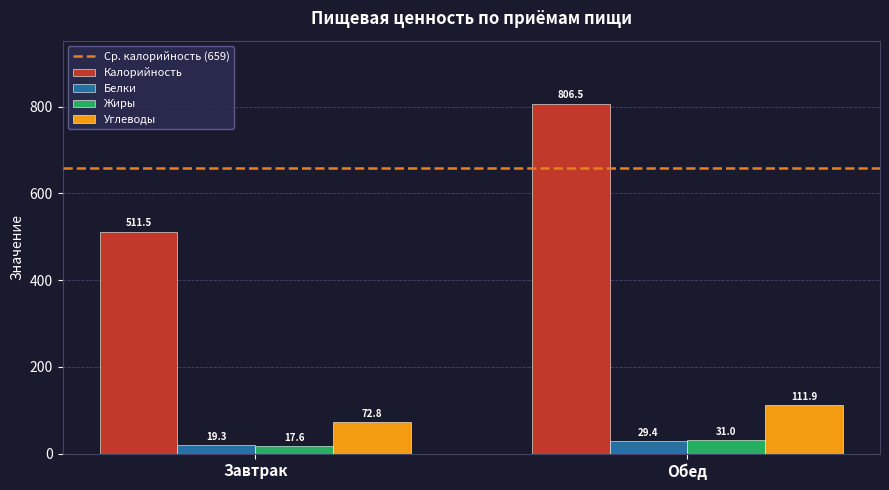

At which label does Калорийность first exceed 806?

Обед